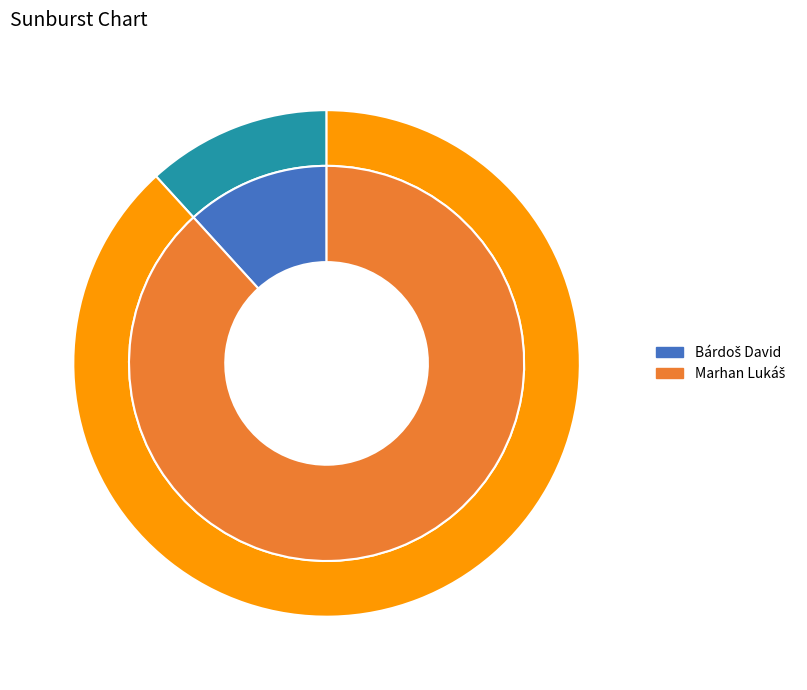

To the nearest percent, what is the difference between the largest and smallest slice percentages?

76%